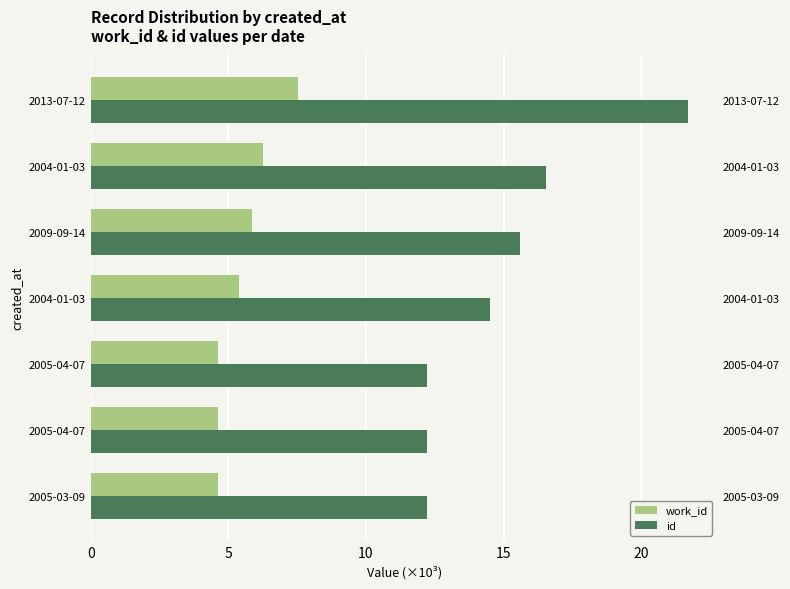

What is the value of the work_id bar at the 7th from the left?

7.5